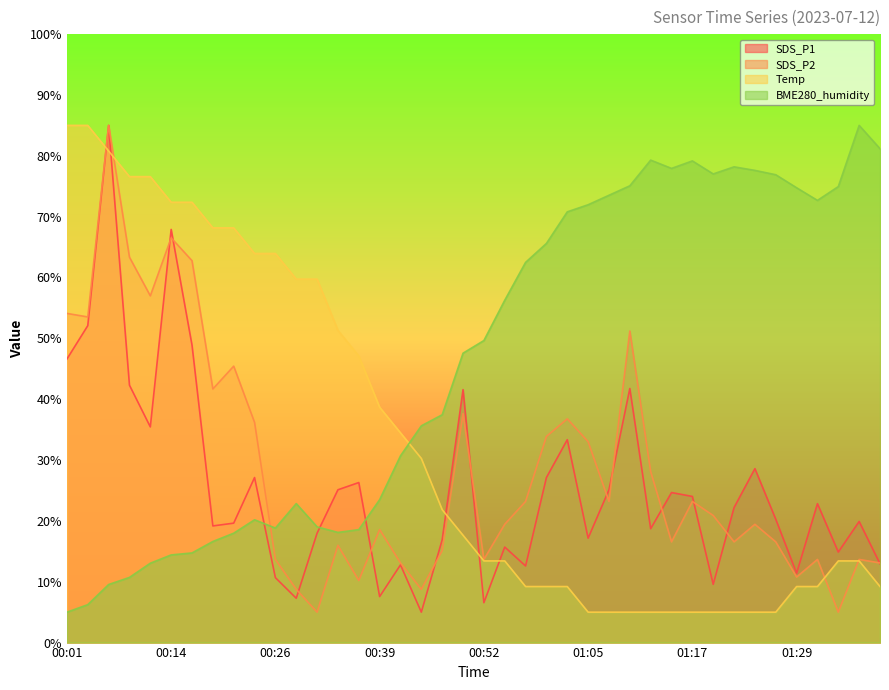

What is the average value of the BME280_humidity series?

46.5